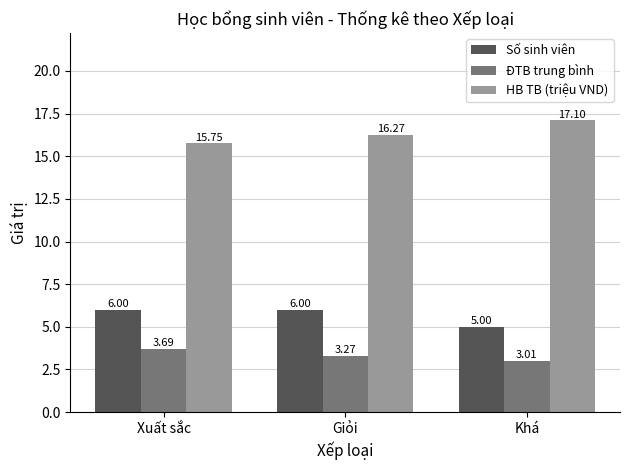

What is the difference between the highest and lowest values at Xuất sắc?

12.1